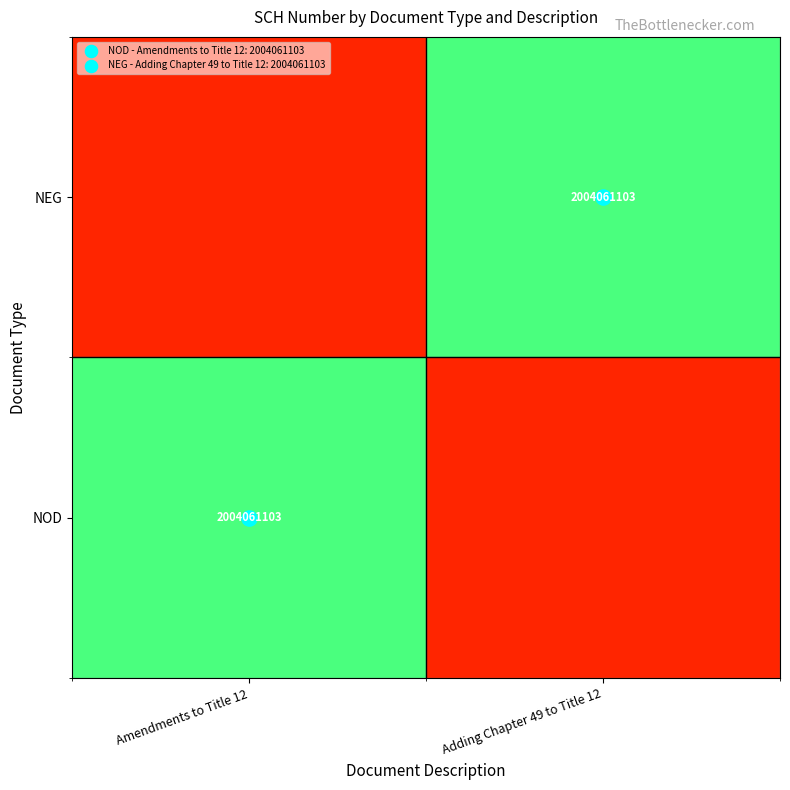

What is the sum of all NEG values?

1.0